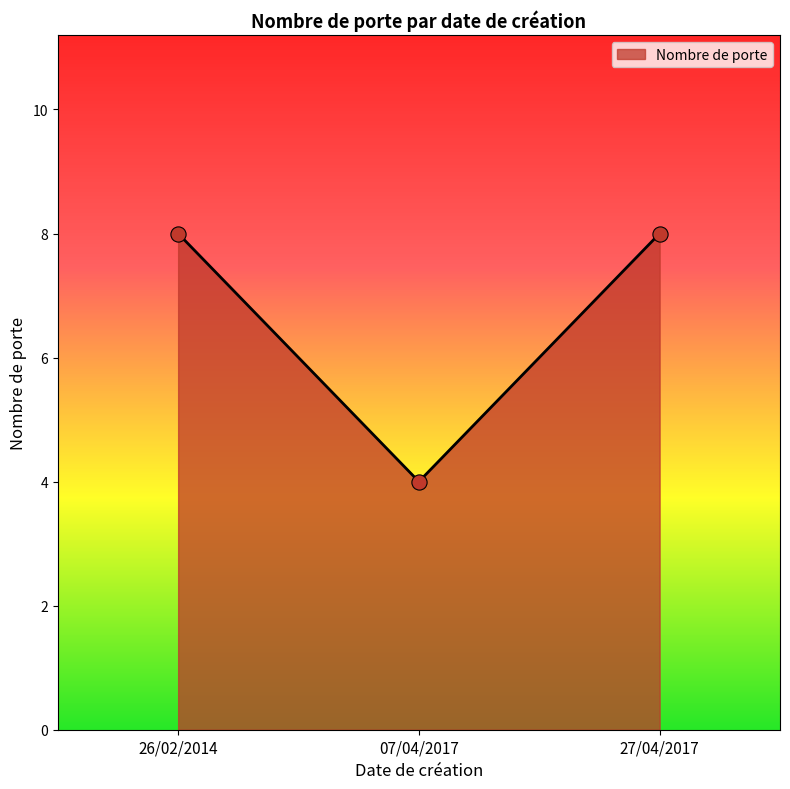

What is the ratio of the value at 27/04/2017 to the value at 26/02/2014?

1.0